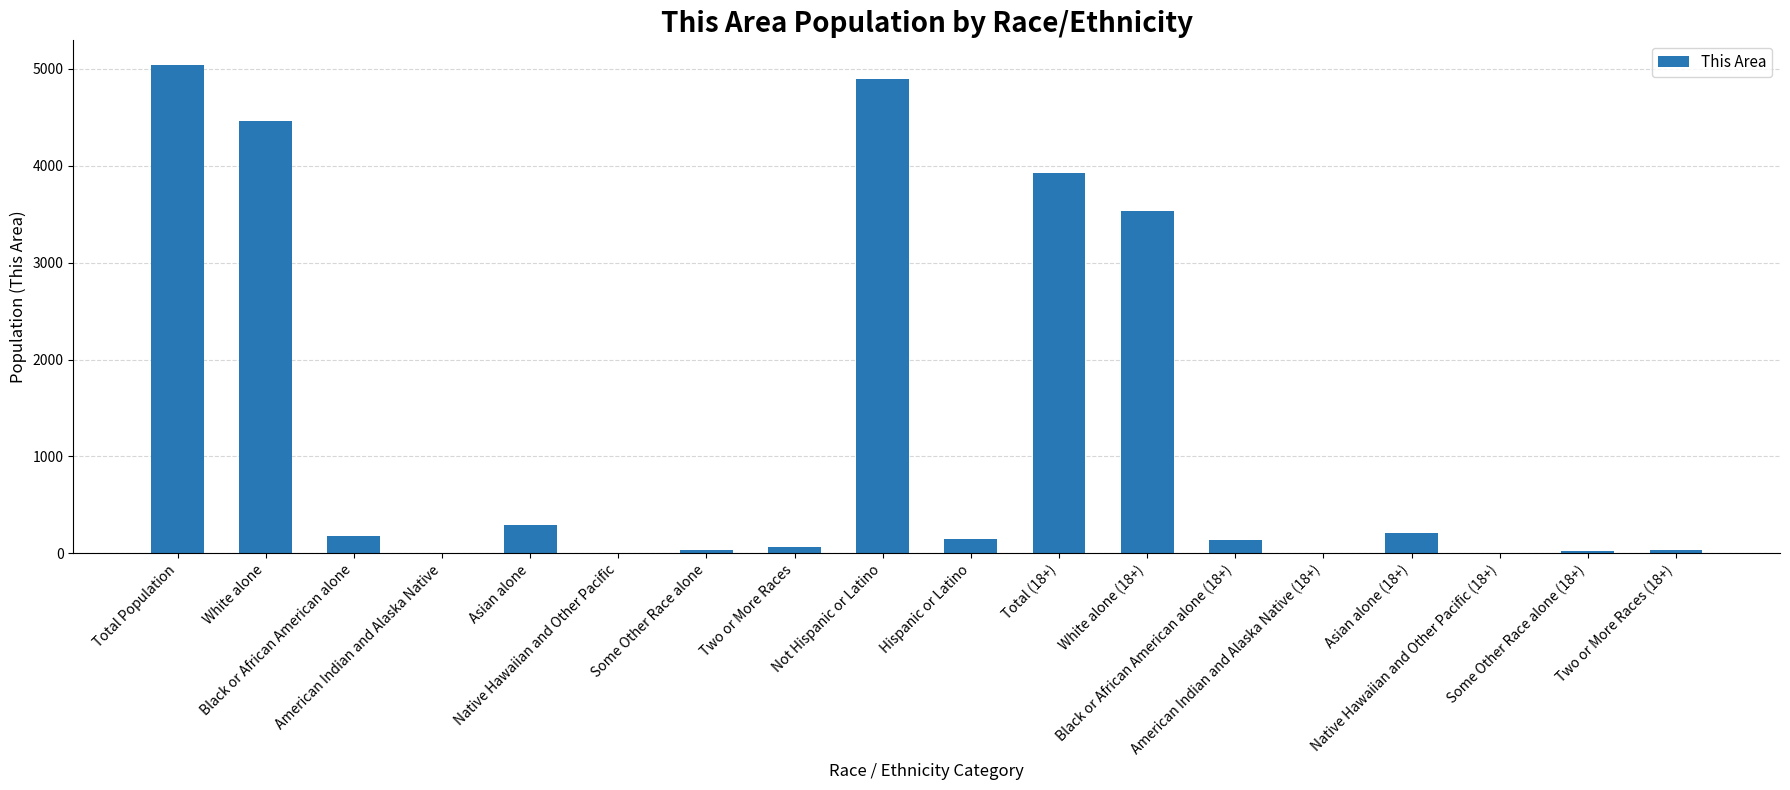

Which has a higher value, Some Other Race alone (18+) or Total Population?

Total Population